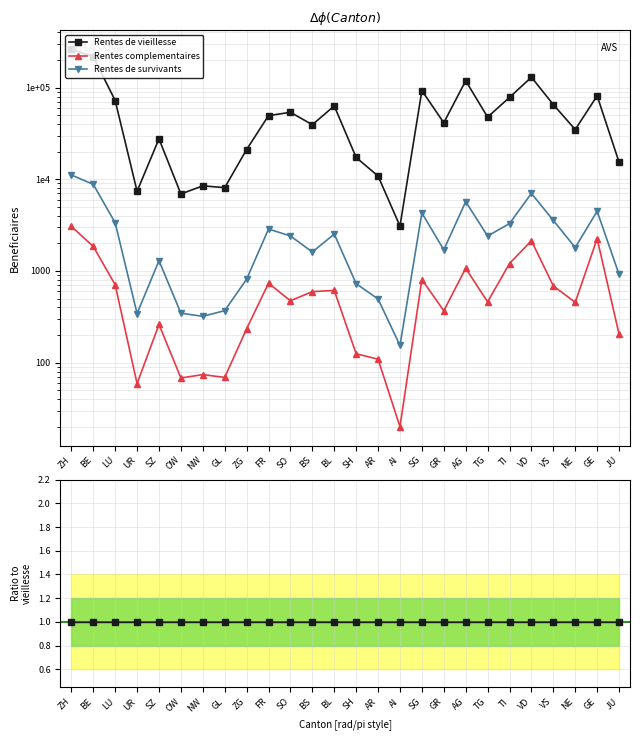

Is it true that Rentes de vieillesse equals 1.0 at SO?

True